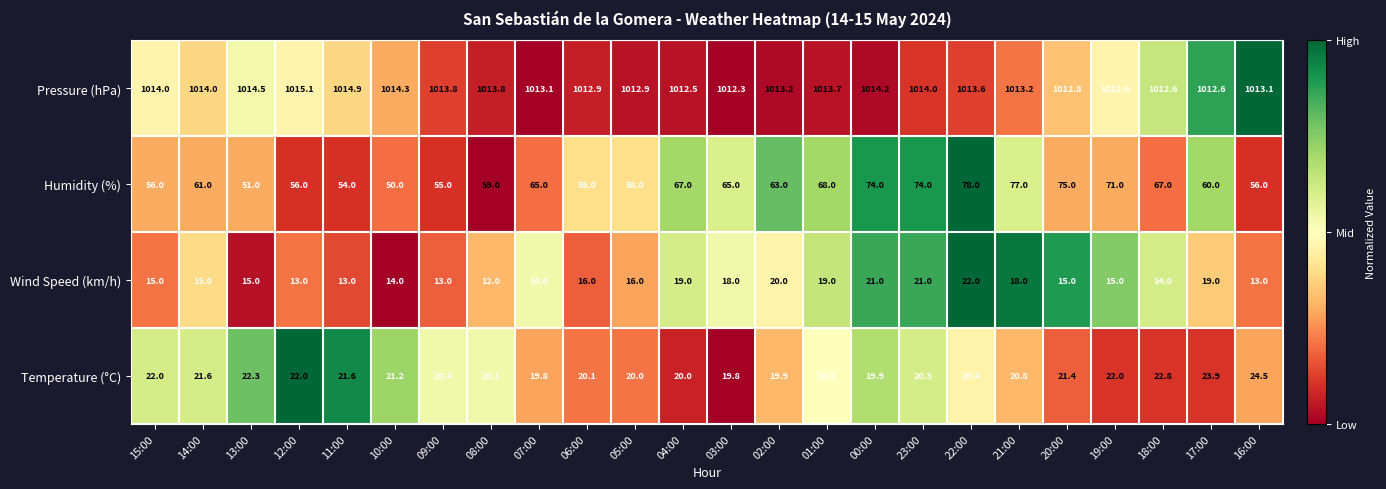

What is the greatest value displayed?

1015.1